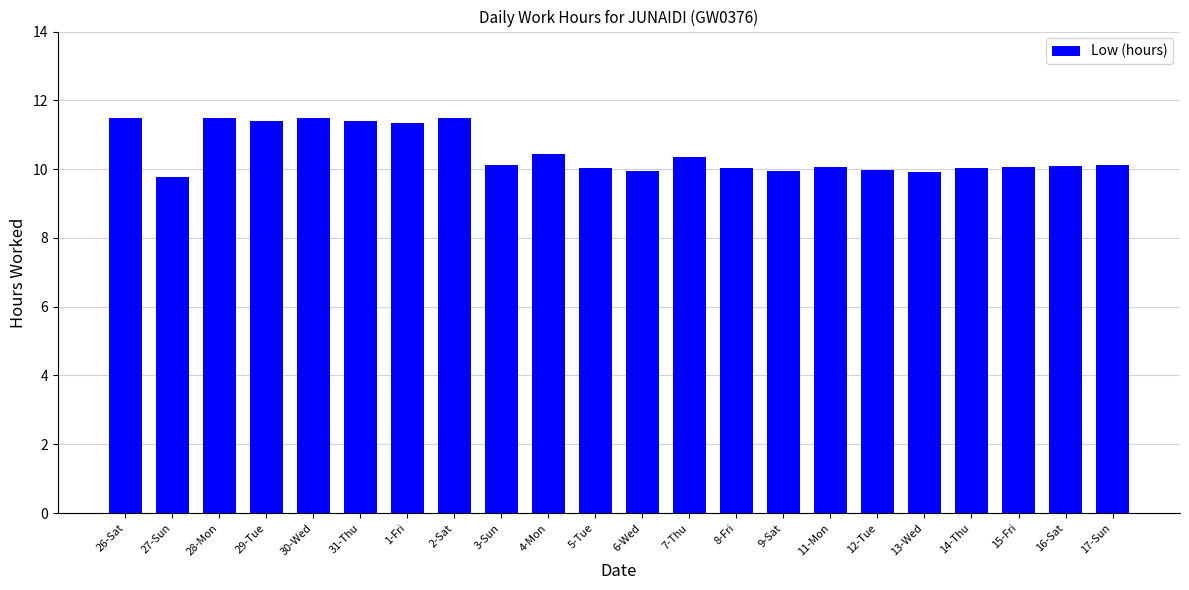

What is the change in value from 28-Mon to 8-Fri?

-1.5